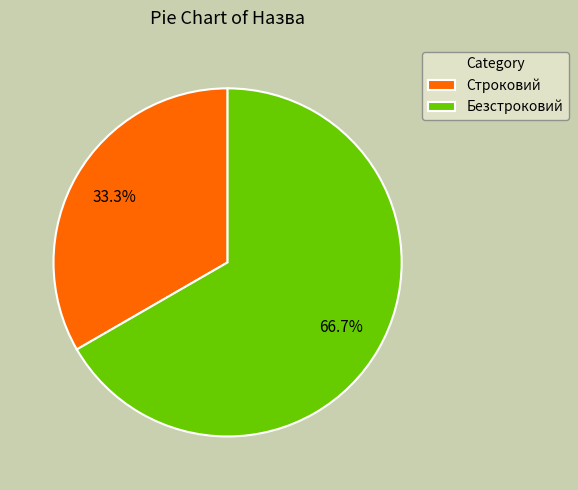

Which slice represents more than half of the pie?

Безстроковий